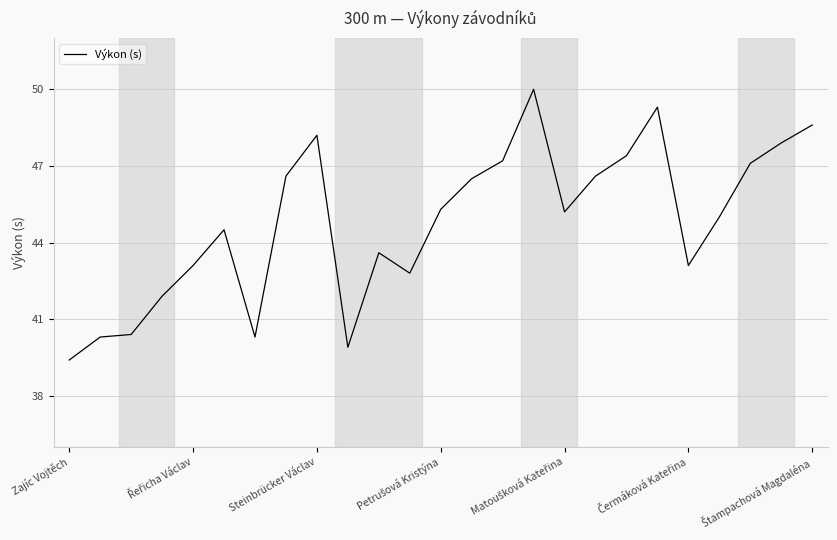

What is the smallest value displayed?

39.4